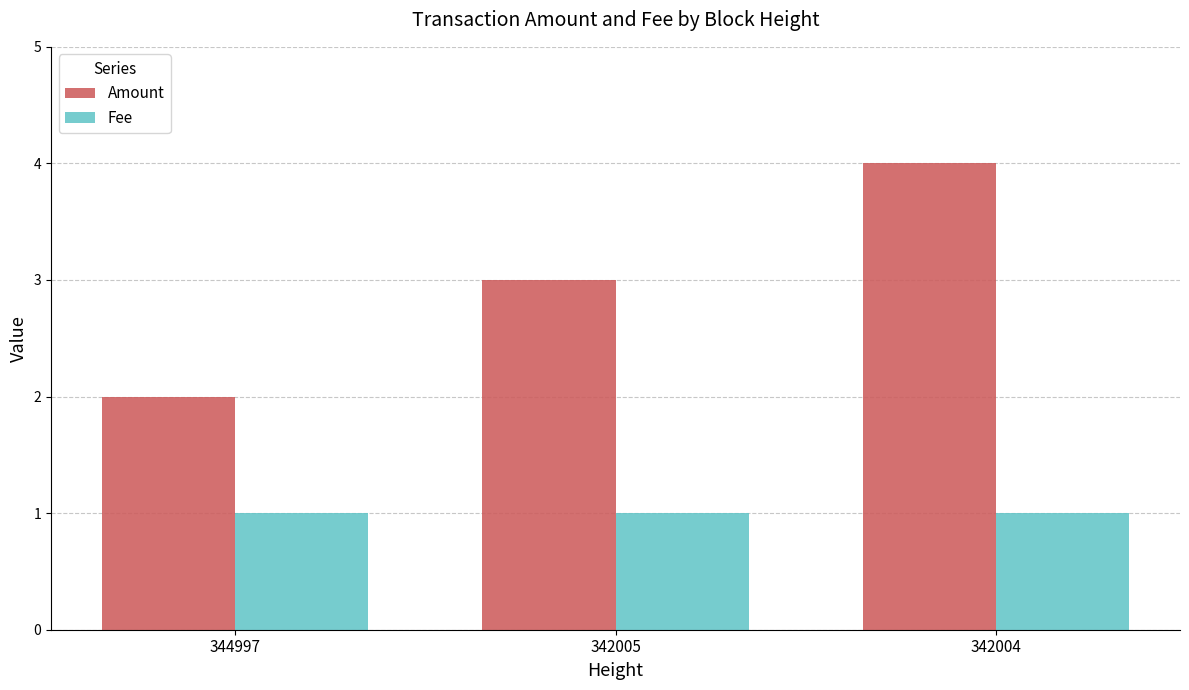

At 344997, list the series in order from smallest to largest.

Fee, Amount